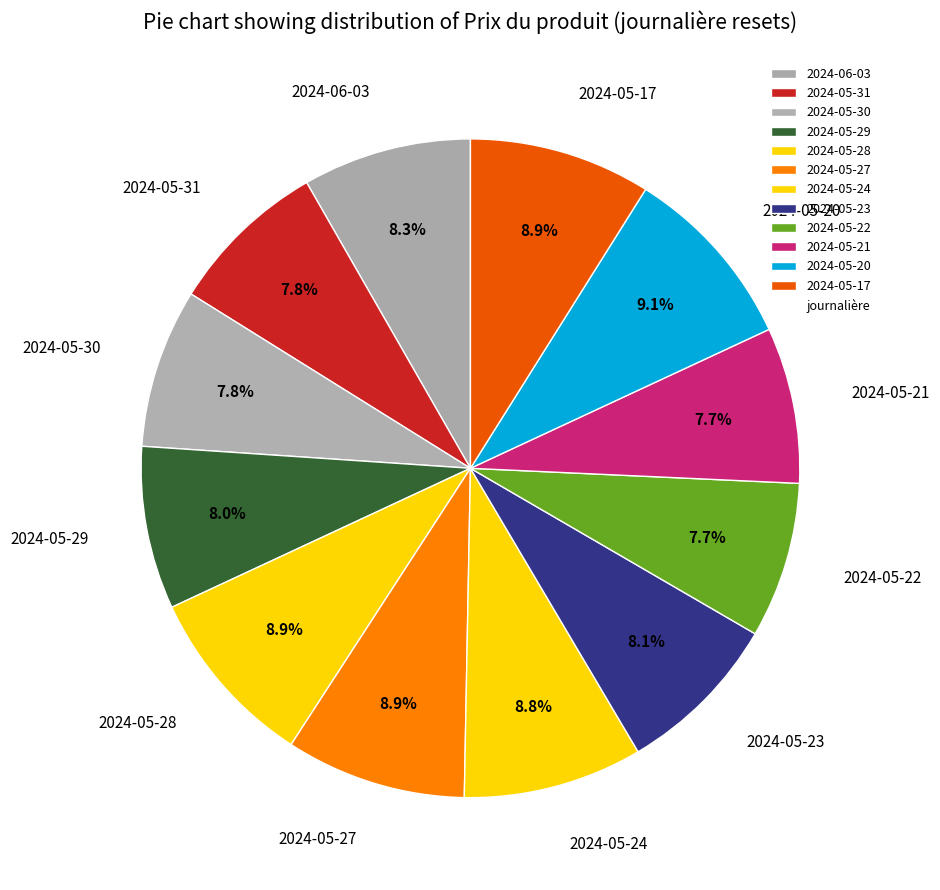

Is the sum of 2024-05-24 and 2024-05-31 greater than half?

No